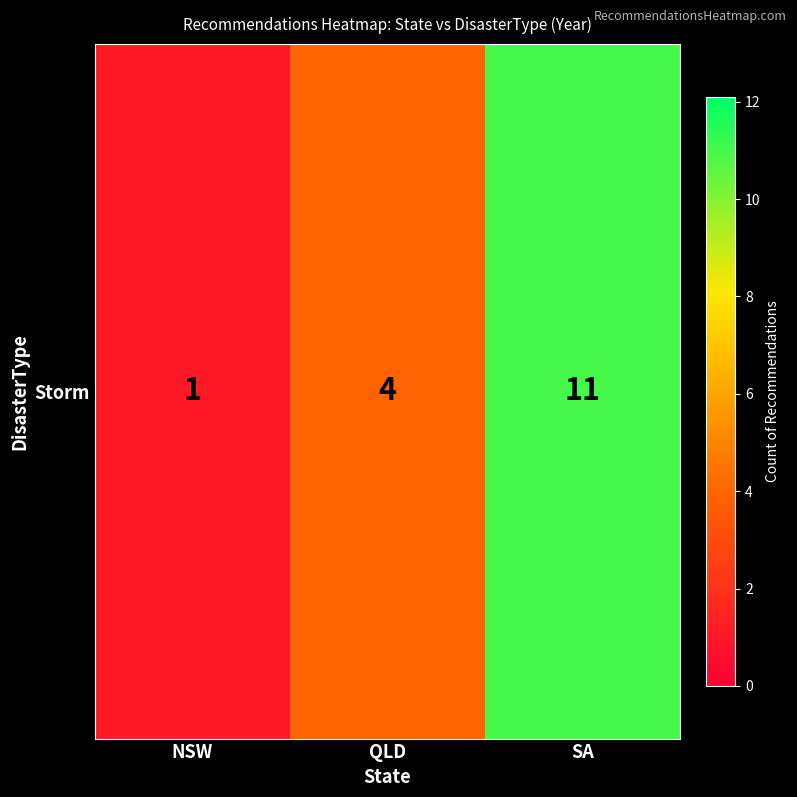

Which has a higher value, QLD or SA?

SA